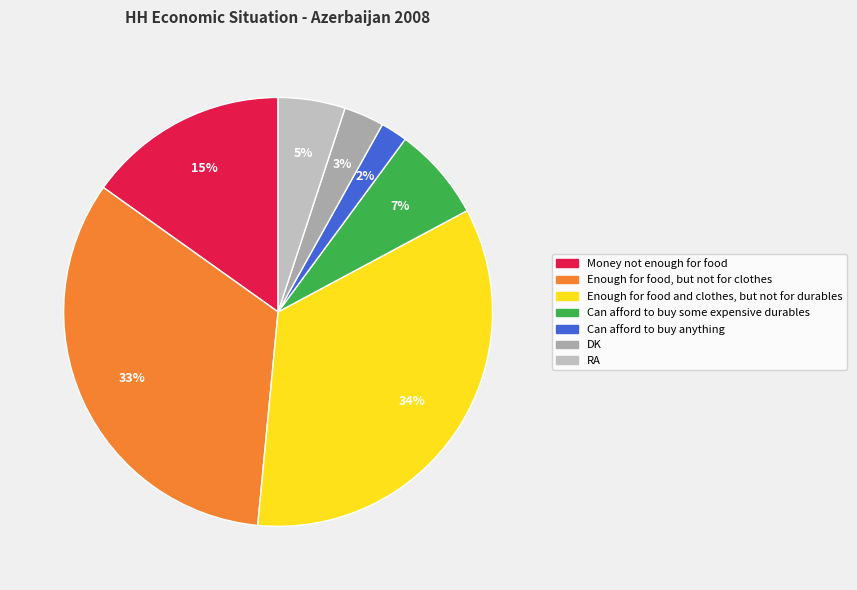

Does DK represent more than half of the total?

No